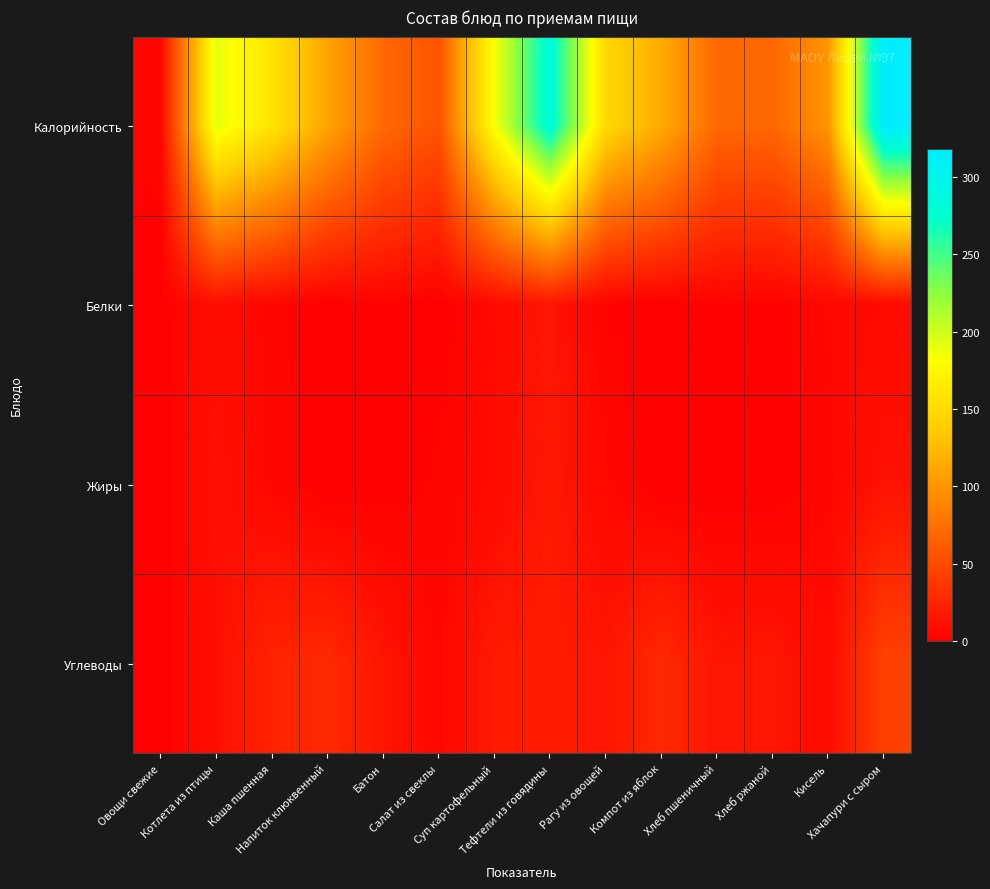

What is the spread (max minus min) of values at Рагу из овощей?

145.5